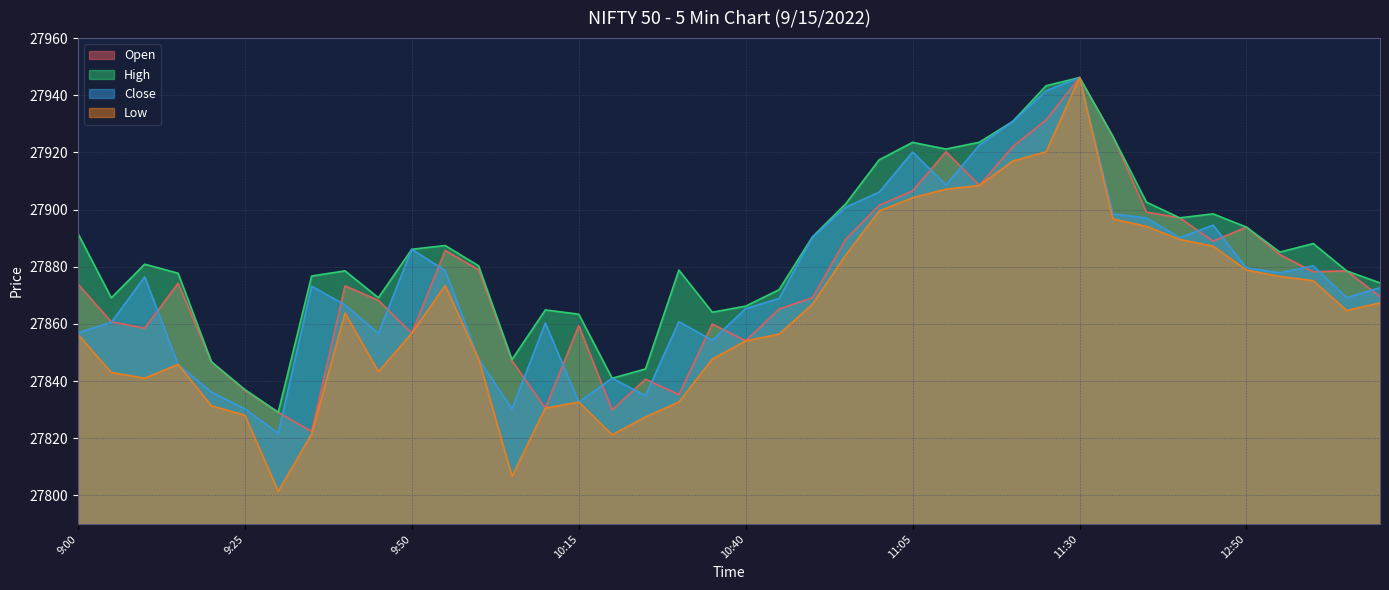

Between 9:45 and 9:35, which is larger?

9:45